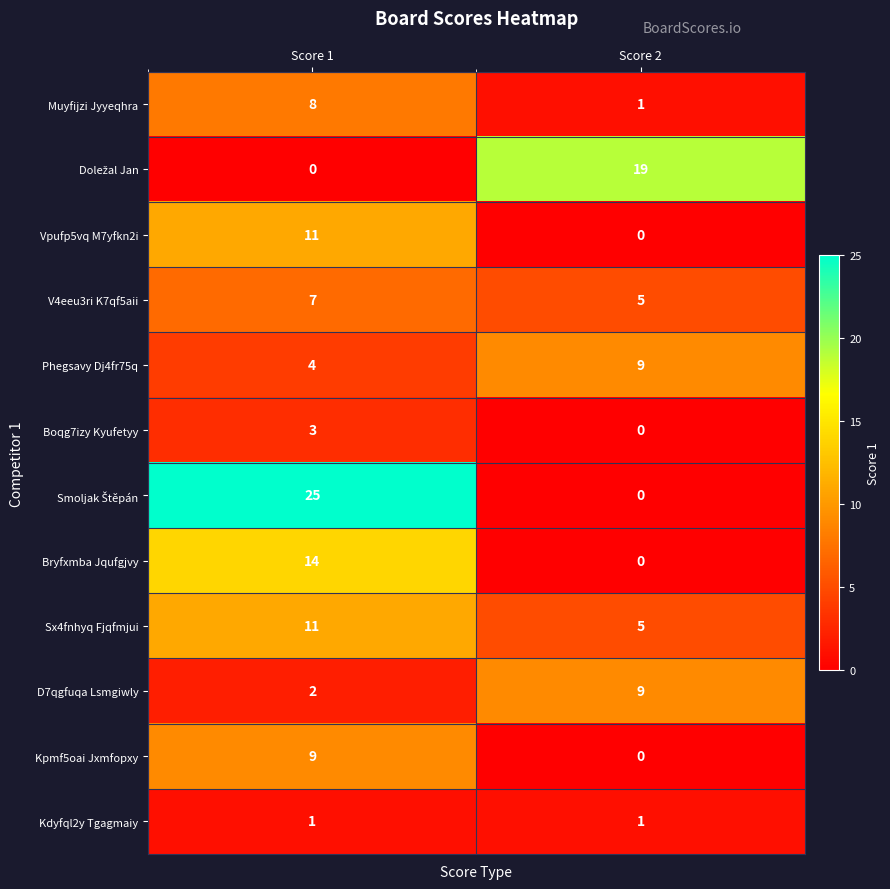

What is the difference between the maximum and minimum values in the D7qgfuqa Lsmgiwly series?

7